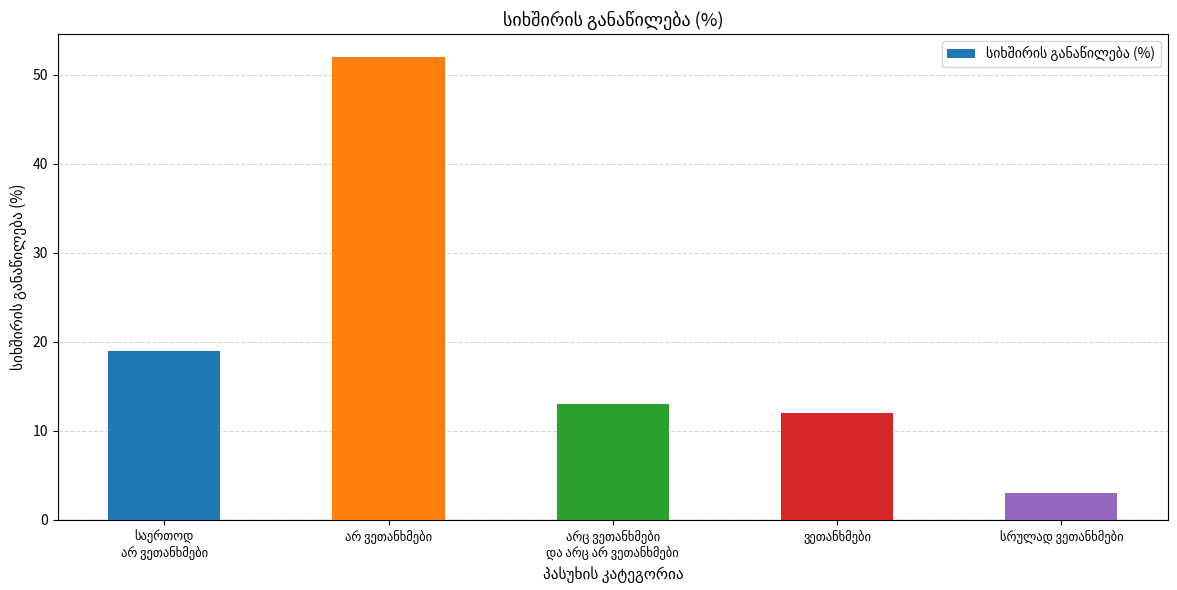

What is the value of the 5th bar from the left?

3